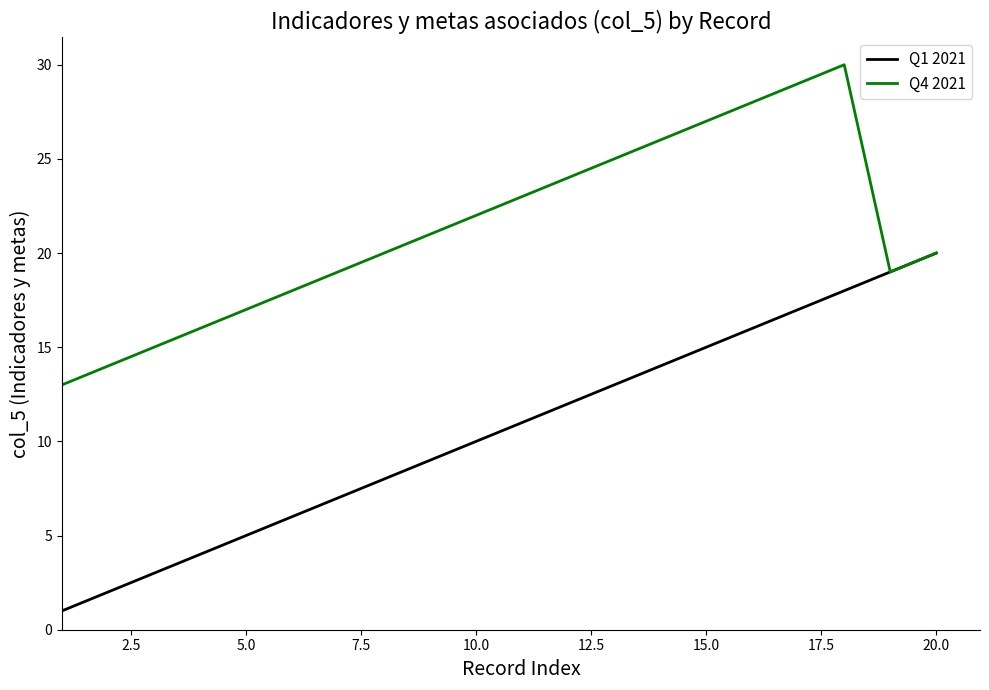

Which series has the largest total across all categories?

Q4 2021